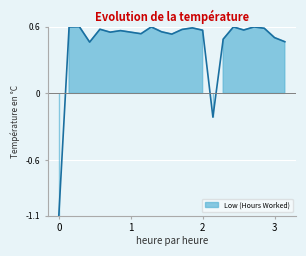

What is the difference between the maximum and minimum values?

1.7